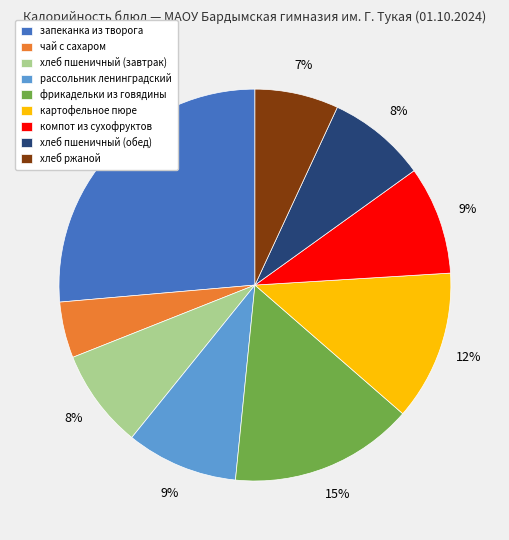

To the nearest percent, what is the difference between the хлеб ржаной and рассольник ленинградский slice percentages?

2%